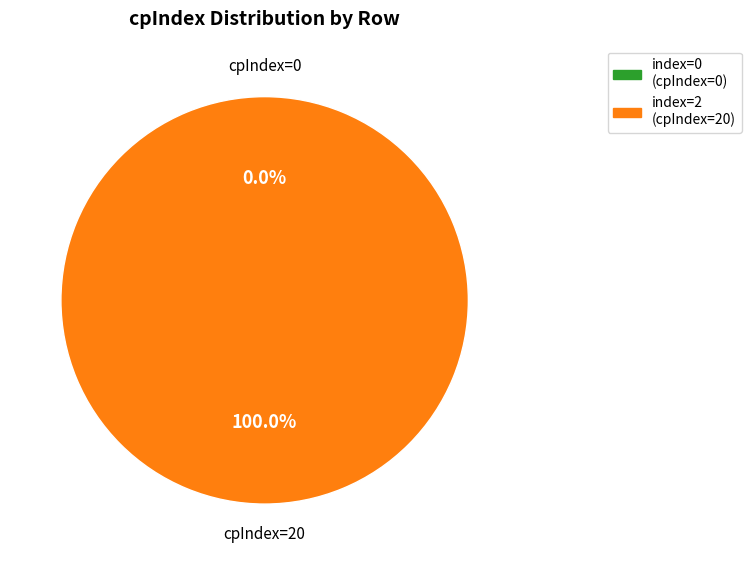

How many slices are in this pie chart?

2